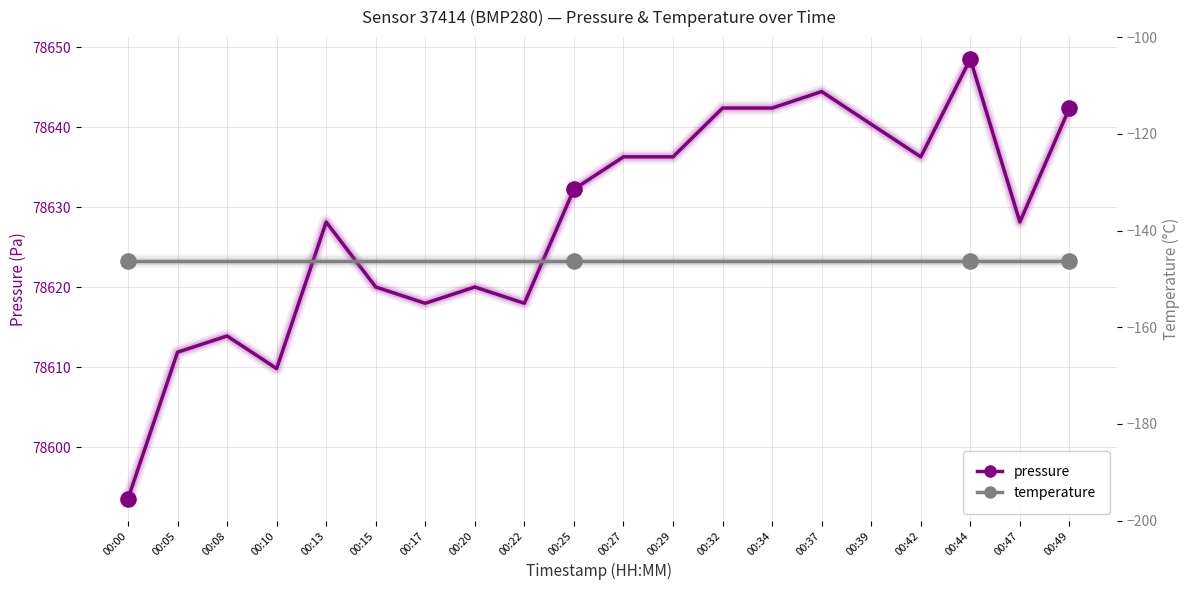

Which series reaches the maximum Y coordinate?

pressure